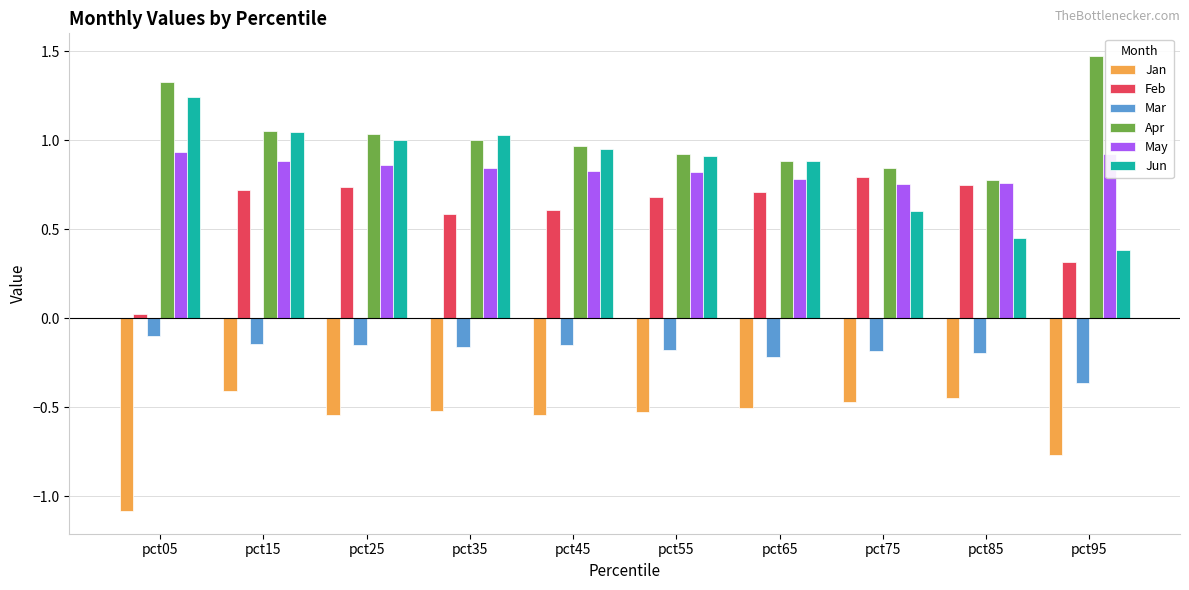

What is the minimum value shown in the chart?

-1.1